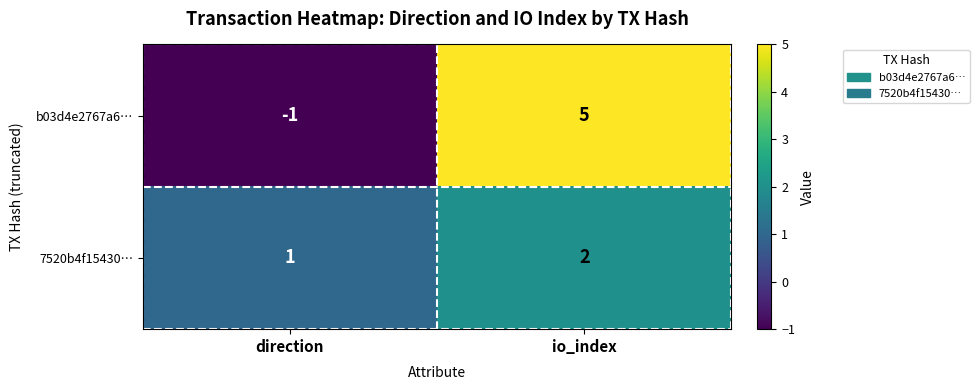

The b03d4e2767a6… series shows 2 at io_index. True or false?

False